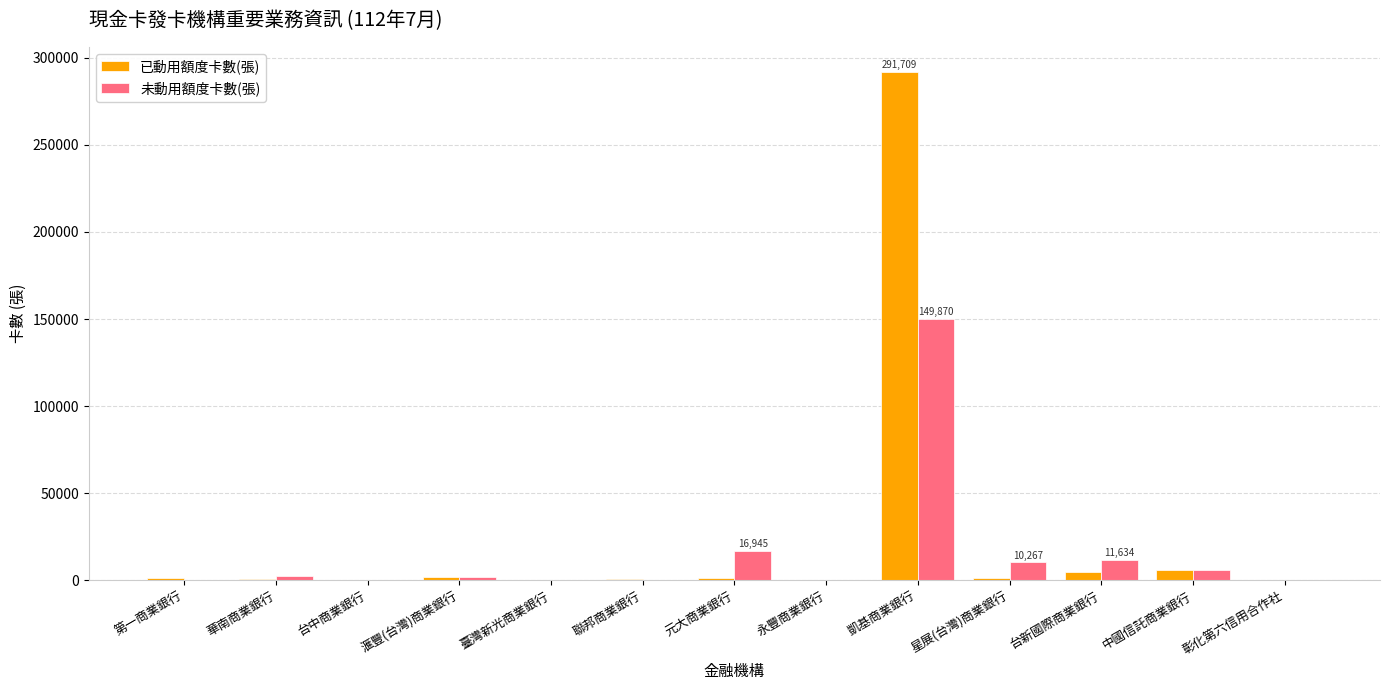

What is the sum of all 已動用額度卡數(張) values?

309068